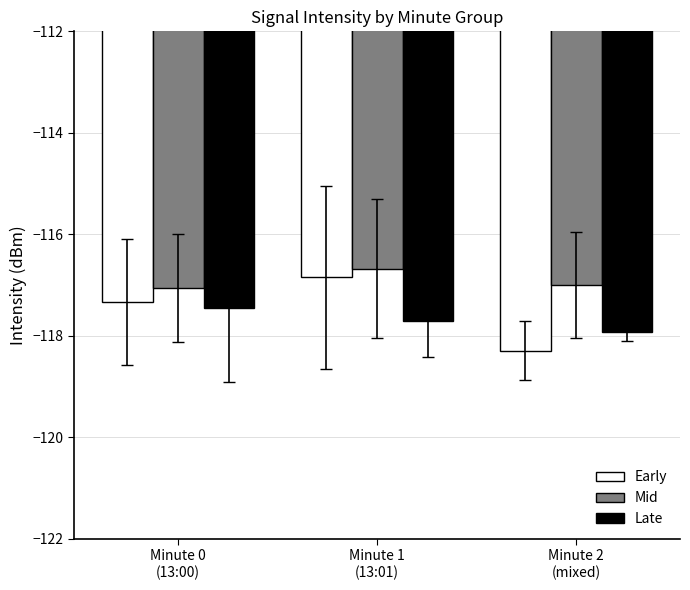

Which series has the largest total across all categories?

Mid